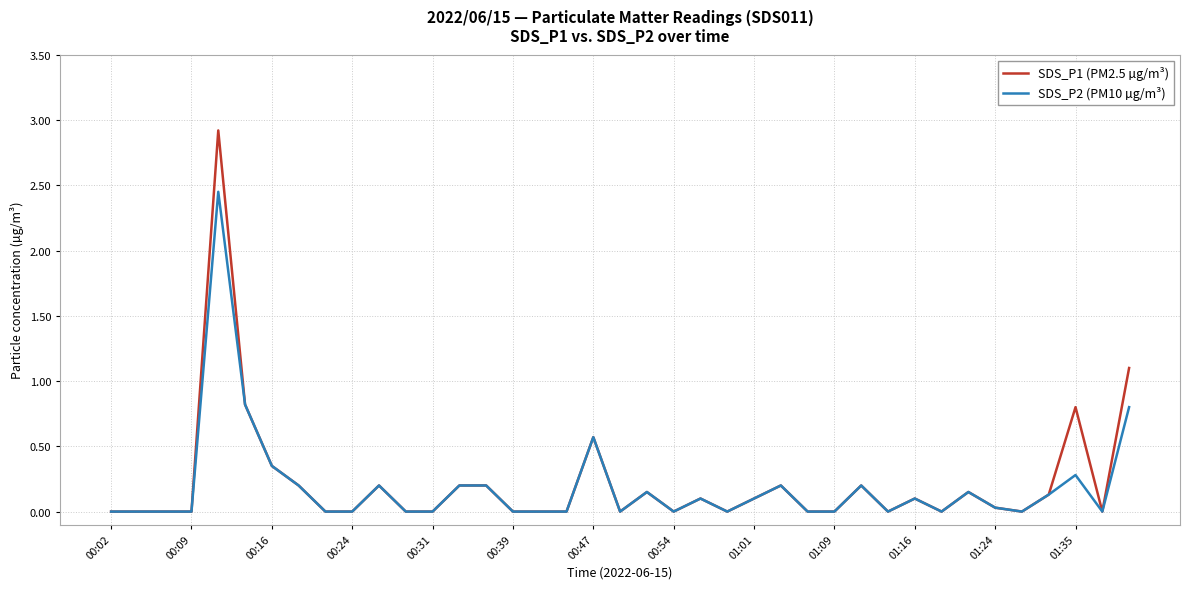

What is the greatest value displayed?

2.9